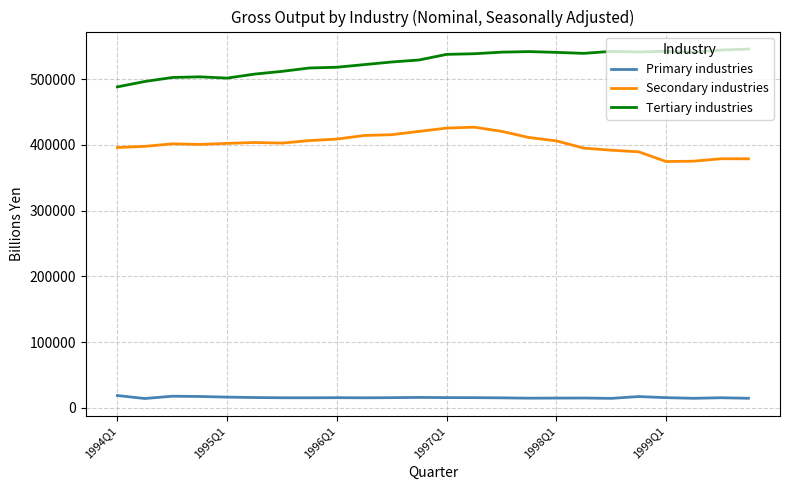

What is the smallest value displayed?

14234.0